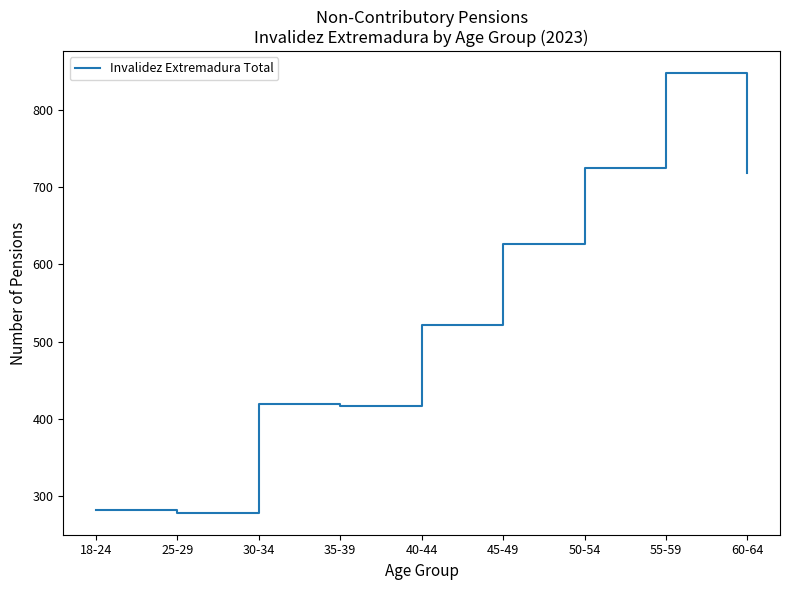

Is it true that the value at 35-39 is 417?

True